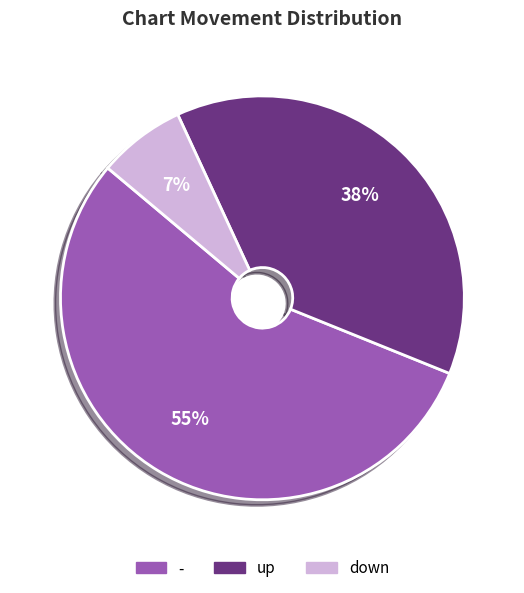

Which has a higher value, down or -?

-